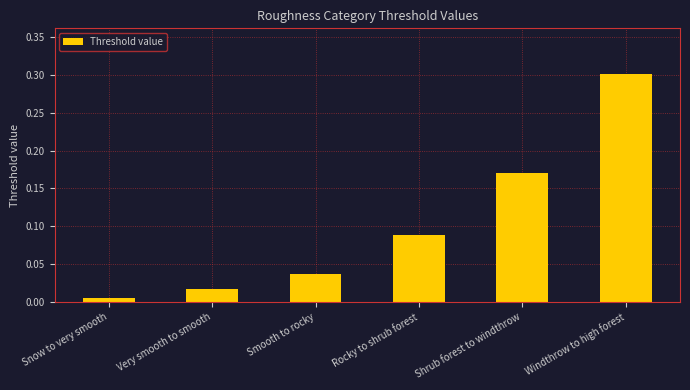

Where is the data nearest to the value 0?

Snow to very smooth